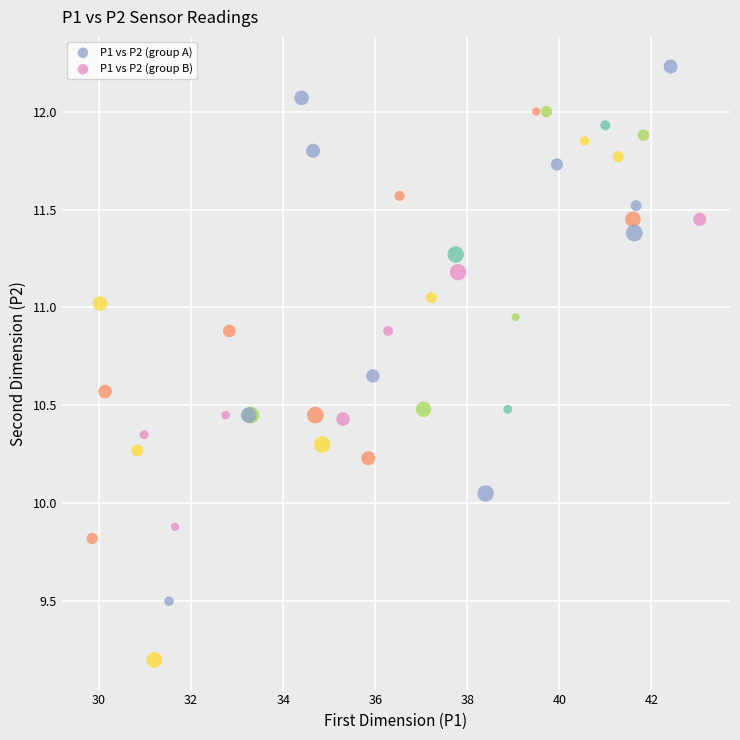

Which series reaches the maximum Y coordinate?

P1 vs P2 (group A)